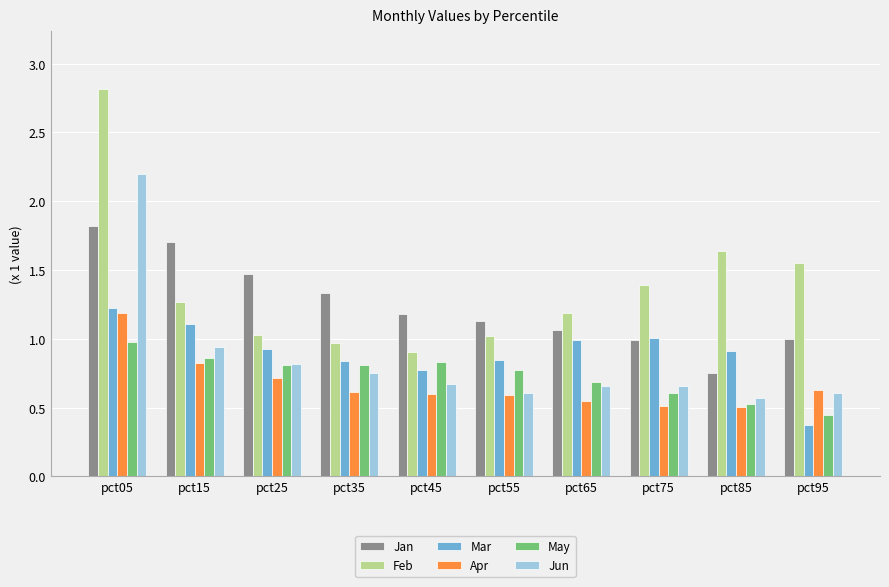

Which series has the largest range (max minus min)?

Feb